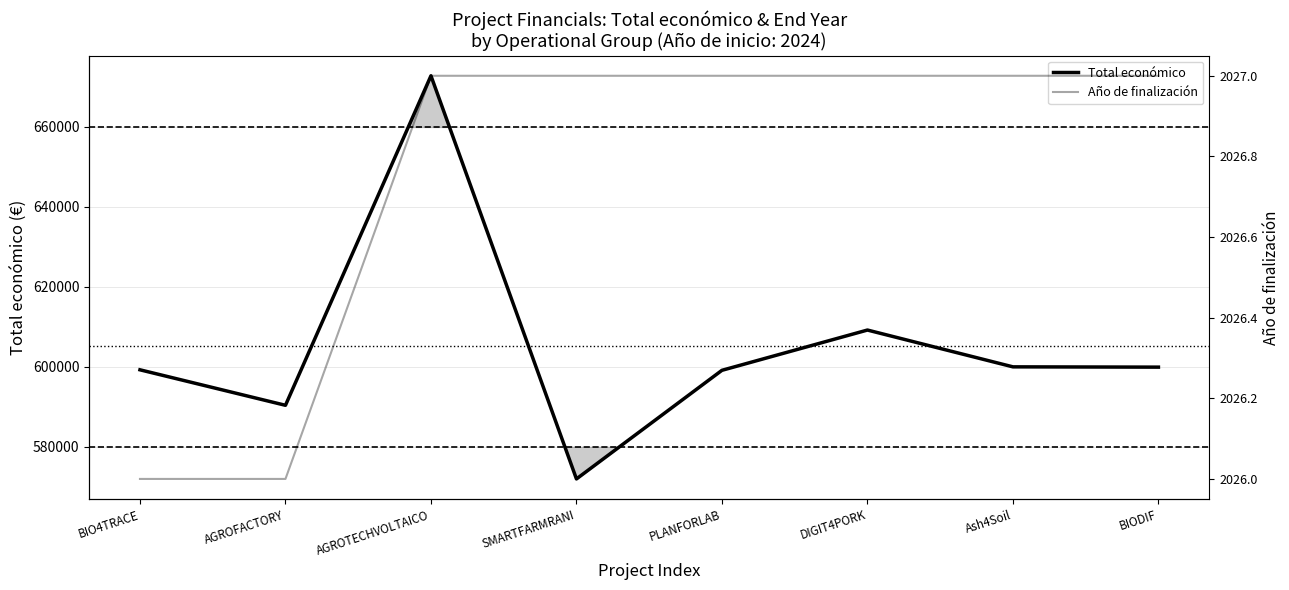

True or false: Año de finalización and Total económico intersect in this chart.

False